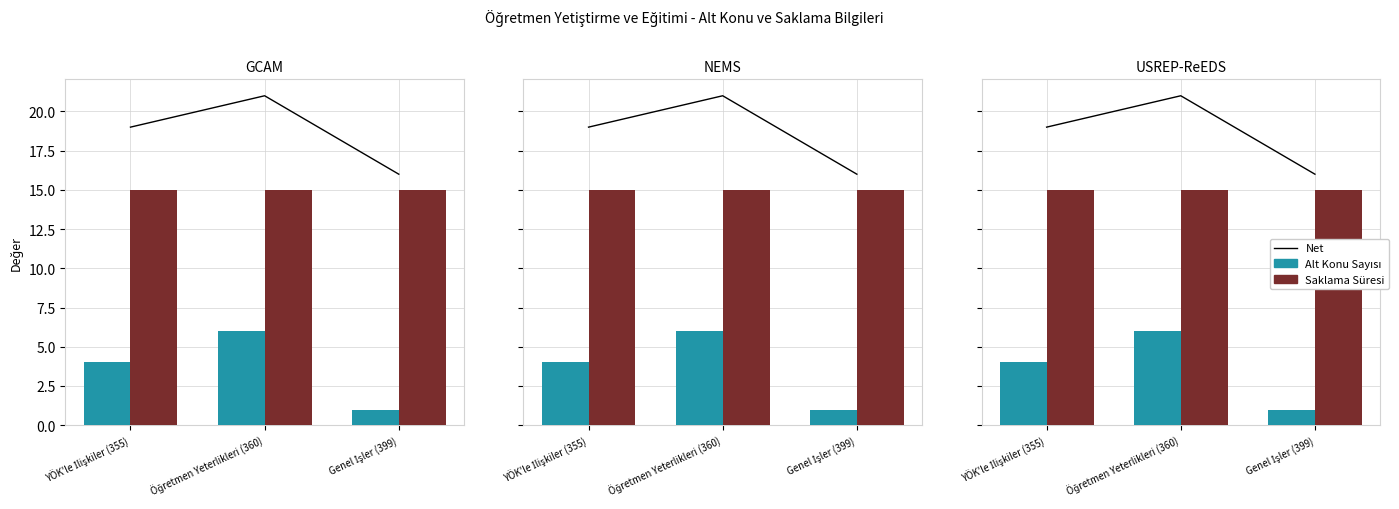

Are the bars horizontal?

No